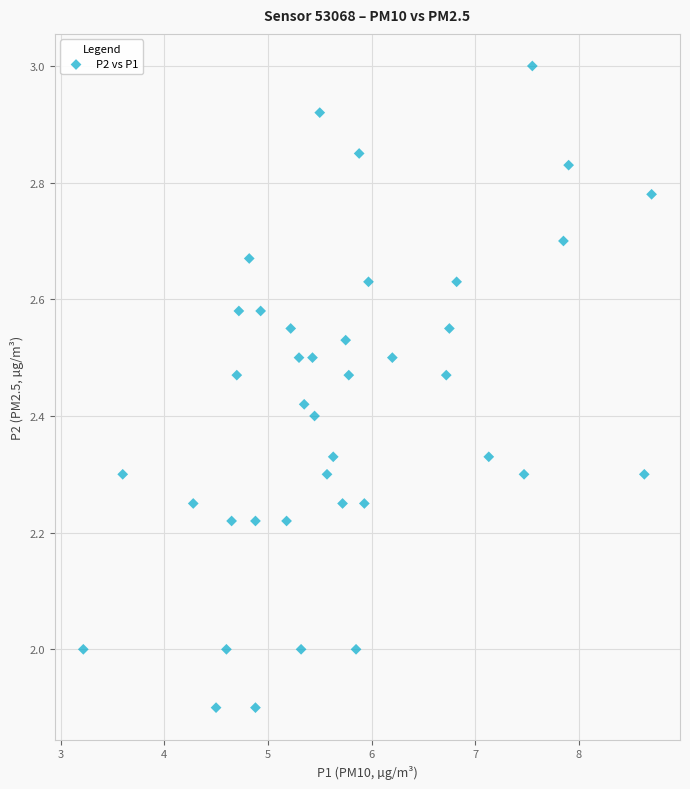

What is the range of X values (max minus min)?

5.5